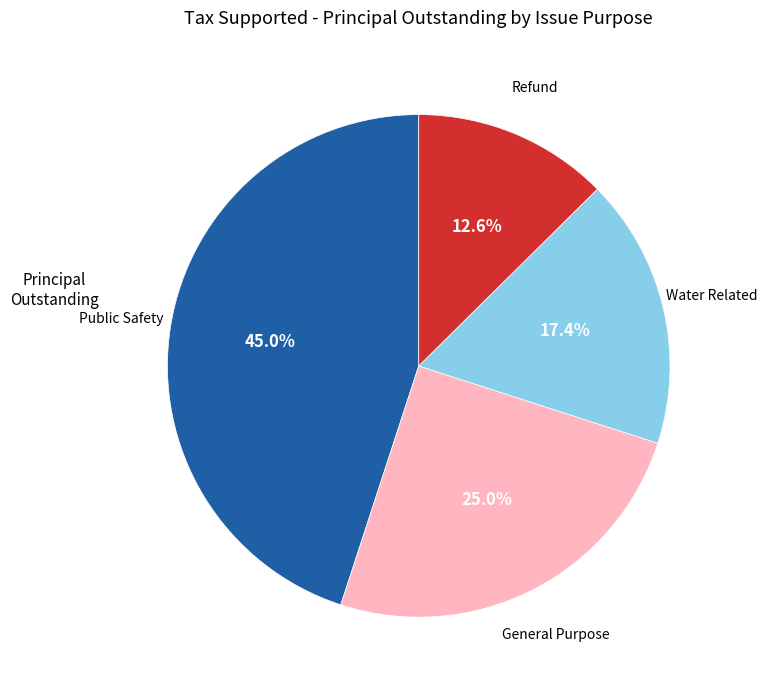

Is there a majority slice in this chart?

No